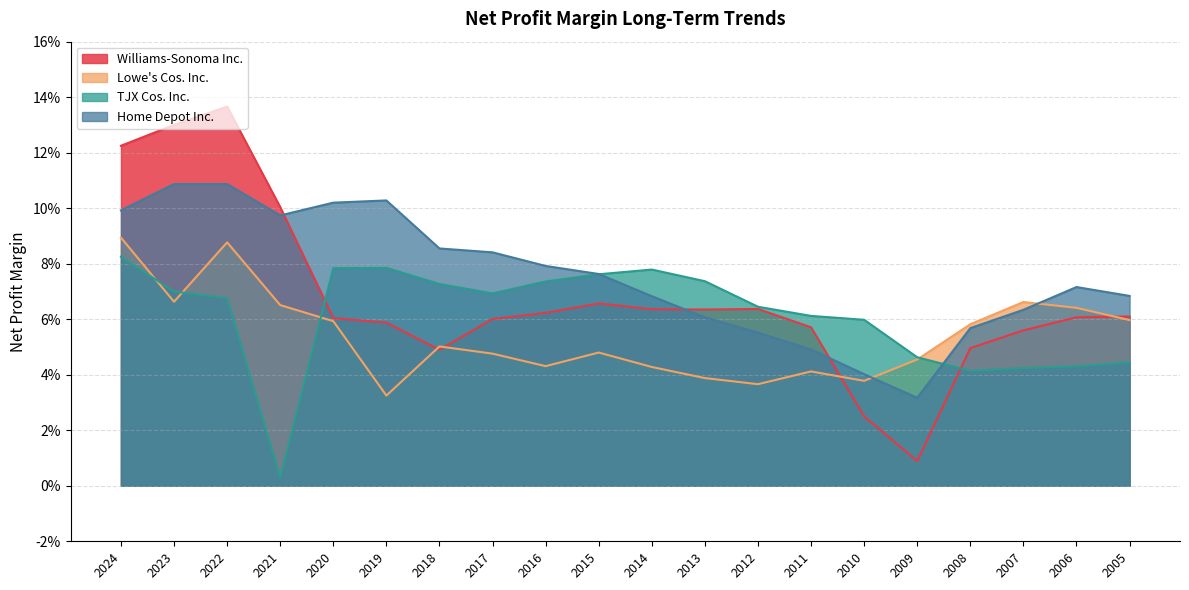

Reading left to right, transcribe all the data shown in this chart.

Williams-Sonoma Inc.: 0.1	0.1	0.1	0.1	0.1	0.1	0.0	0.1	0.1	0.1	0.1	0.1	0.1	0.1	0.0	0.0	0.0	0.1	0.1	0.1
Lowe's Cos. Inc.: 0.1	0.1	0.1	0.1	0.1	0.0	0.1	0.0	0.0	0.0	0.0	0.0	0.0	0.0	0.0	0.0	0.1	0.1	0.1	0.1
TJX Cos. Inc.: 0.1	0.1	0.1	0.0	0.1	0.1	0.1	0.1	0.1	0.1	0.1	0.1	0.1	0.1	0.1	0.0	0.0	0.0	0.0	0.0
Home Depot Inc.: 0.1	0.1	0.1	0.1	0.1	0.1	0.1	0.1	0.1	0.1	0.1	0.1	0.1	0.0	0.0	0.0	0.1	0.1	0.1	0.1